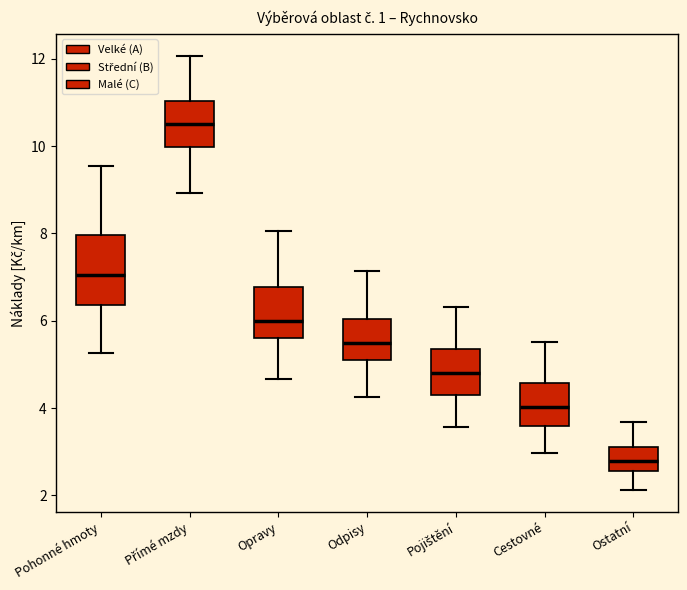

Where is the lower edge of the box for Přímé mzdy on the y-axis? The values are not printed on the chart, so give them approximately, as read against the axis.

10.0